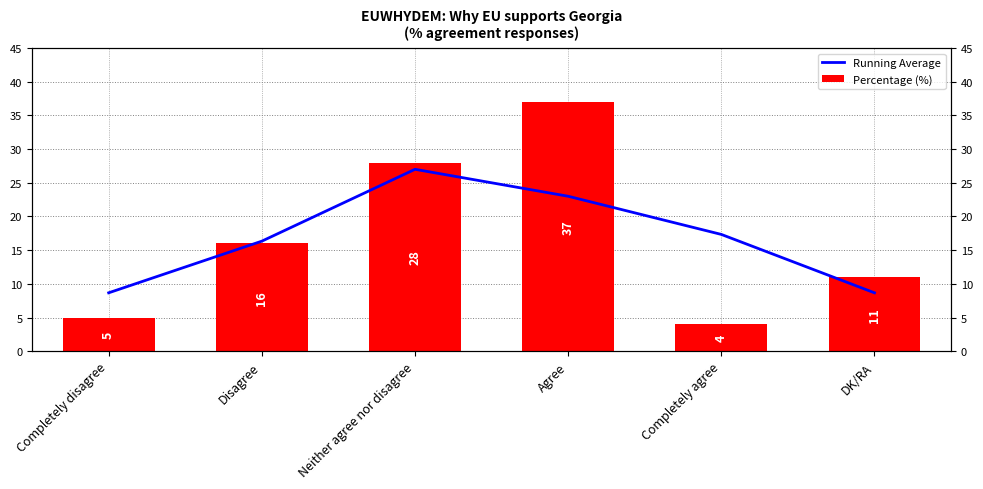

Rank the series at Completely agree from highest to lowest value.

Running Average, Percentage (%)